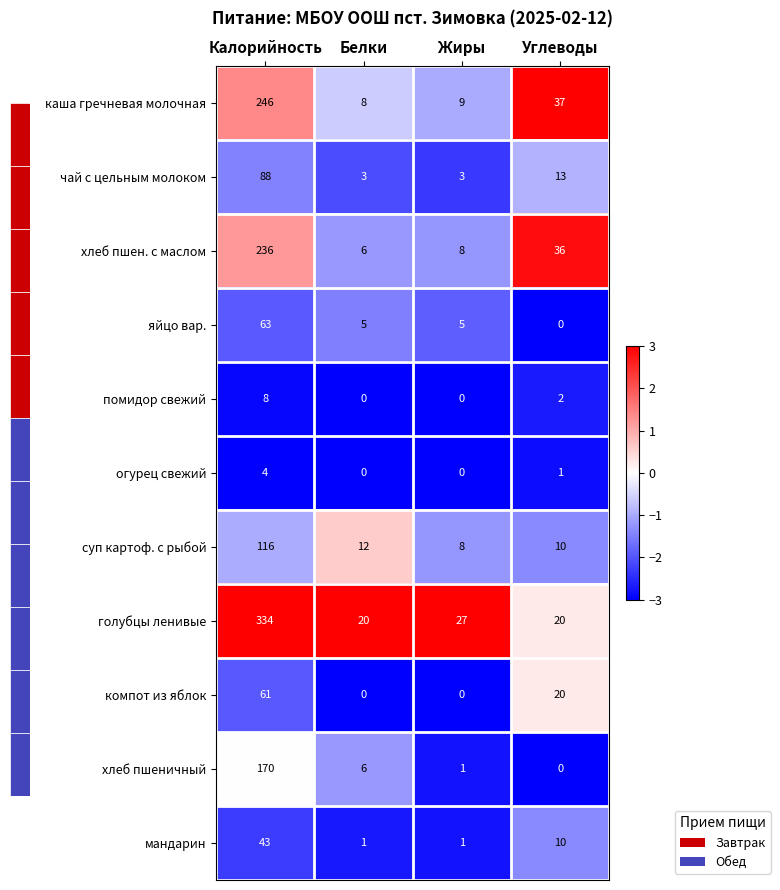

What is the difference between the second highest and second lowest values in the хлеб пшен. с маслом series?

28